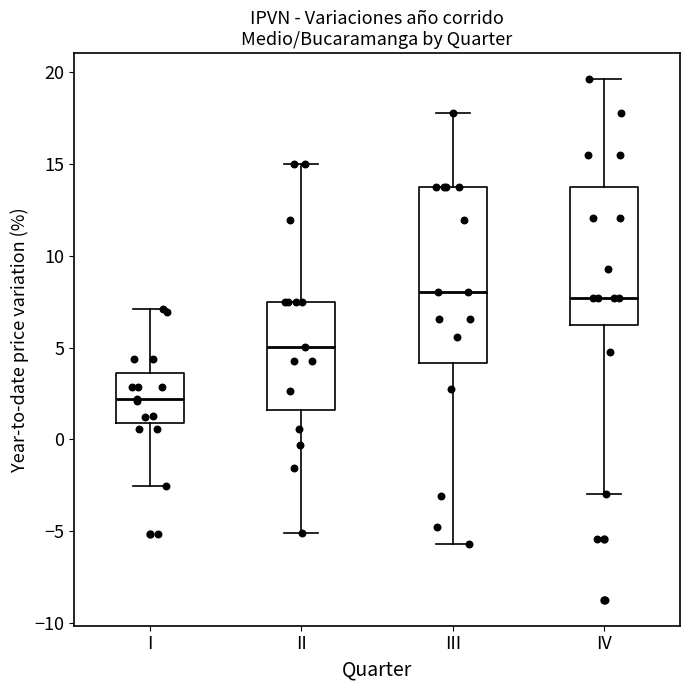

Reading left to right, read every box against the y-axis: the position of its median line, the range the box covers, and the ends of its whiskers. The values are not printed on the chart, so give them approximately, as read against the axis.

I: median 2.0, box 1.0 to 3.5, whiskers -2.5 to 7.0
II: median 5.0, box 1.5 to 7.5, whiskers -5.0 to 15.0
III: median 8.0, box 4.0 to 14.0, whiskers -5.5 to 18.0
IV: median 7.5, box 6.5 to 14.0, whiskers -3.0 to 19.5